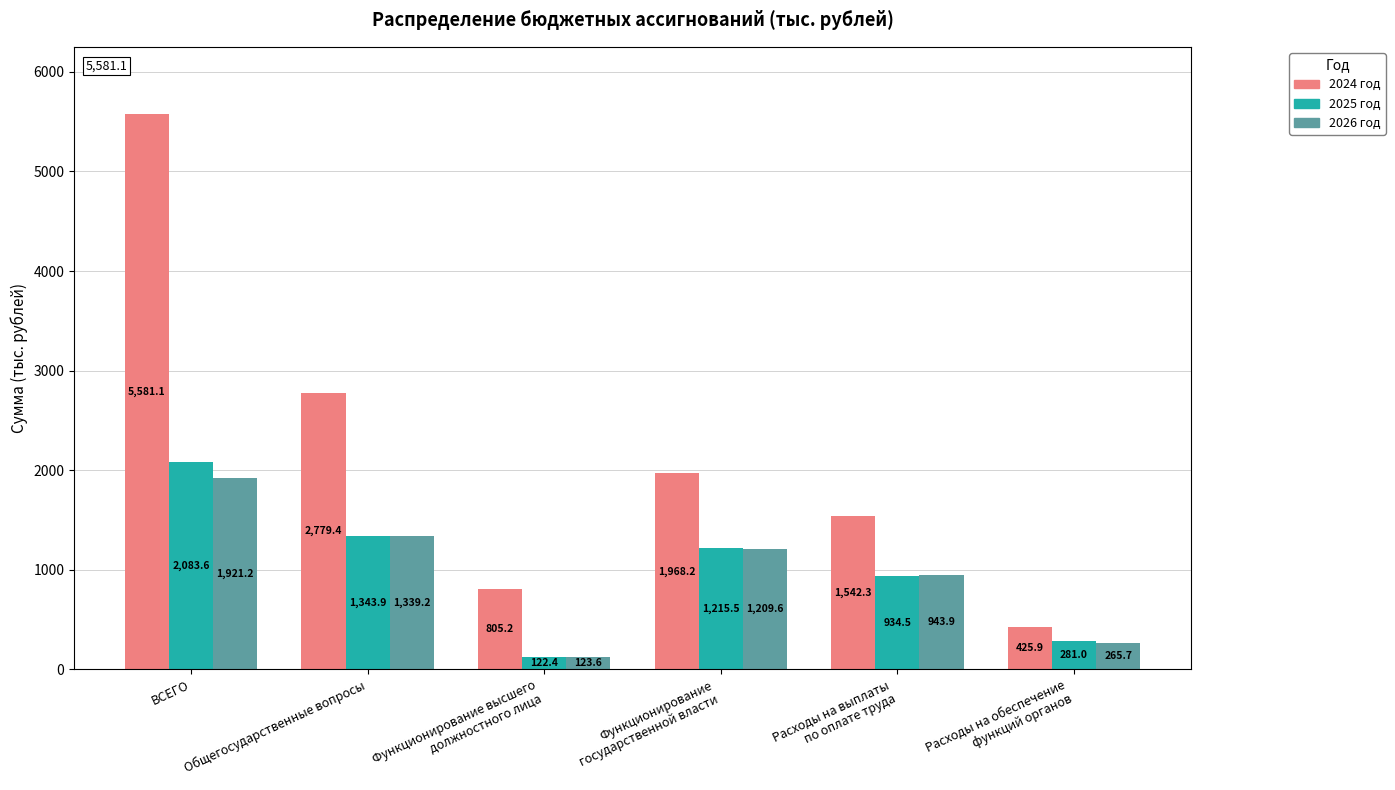

Read the 2025 год value at Расходы на выплаты
по оплате труда.

934.5